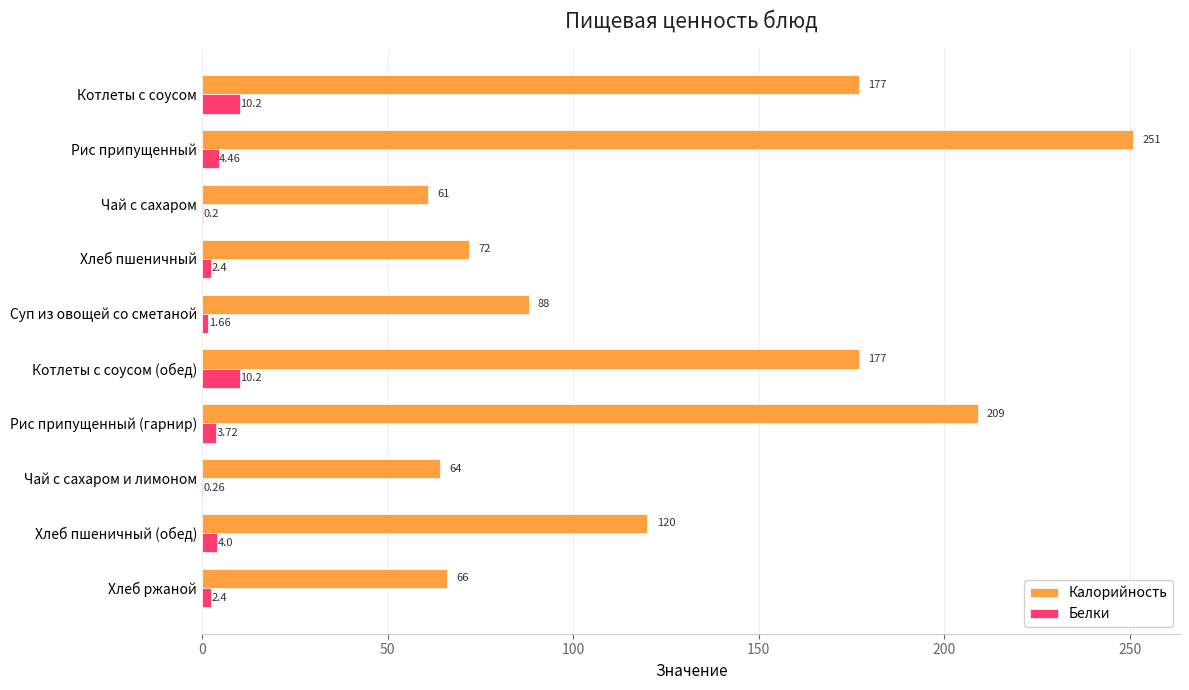

Between Хлеб пшеничный and Рис припущенный (гарнир), which series saw the biggest shift?

Калорийность